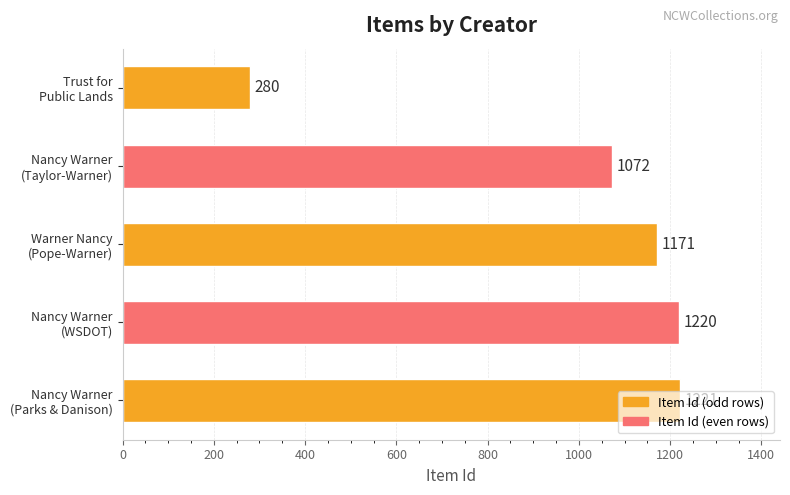

What is the difference between the maximum and minimum values?

941